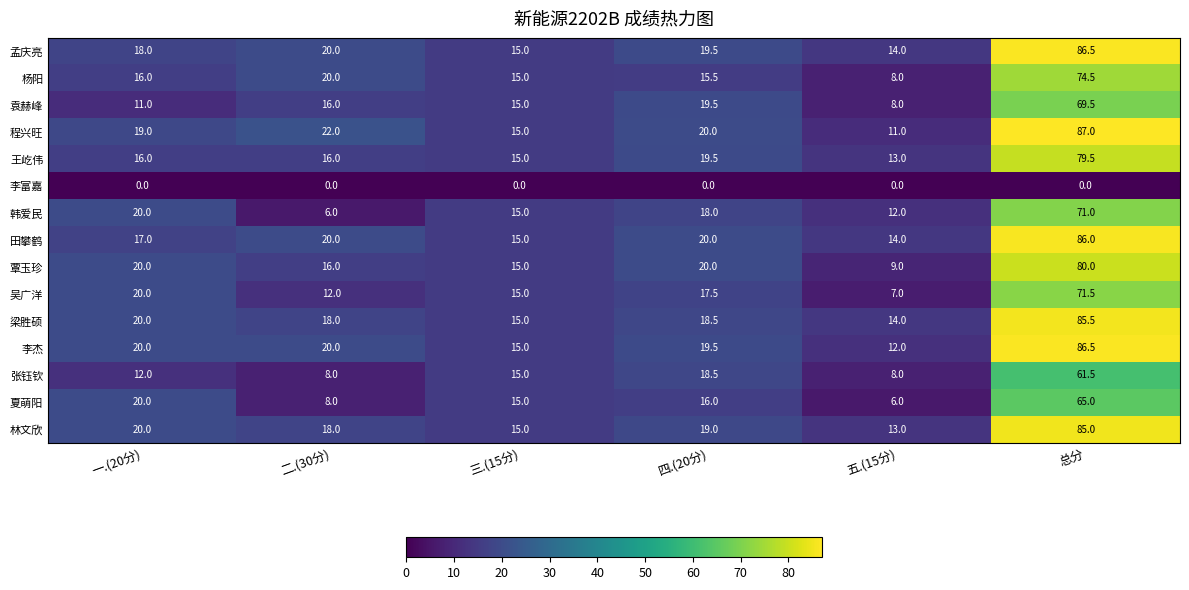

Which series changed the most between 二.(30分) and 五.(15分)?

杨阳